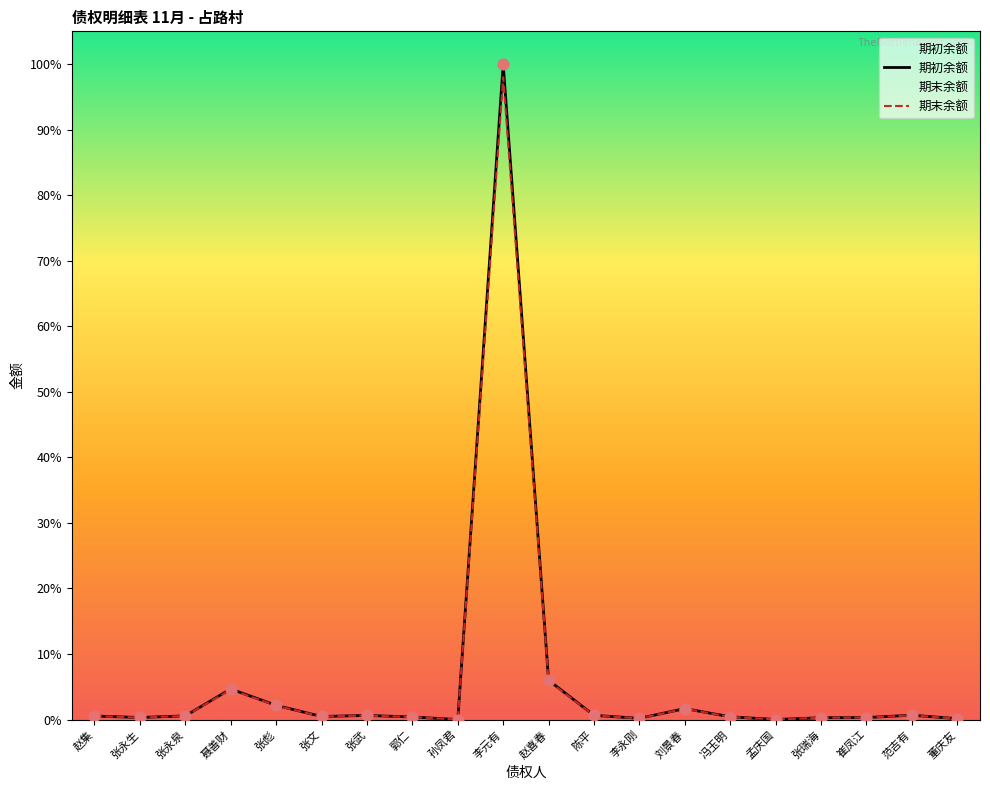

Which series has the largest Y range (max minus min)?

期初余额